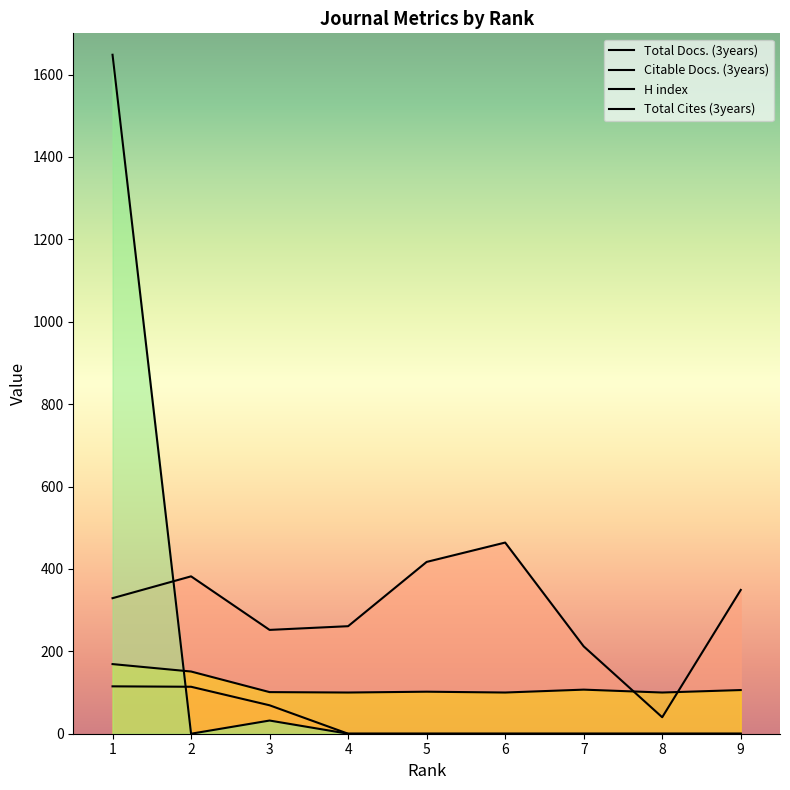

What is the greatest value displayed?

1648